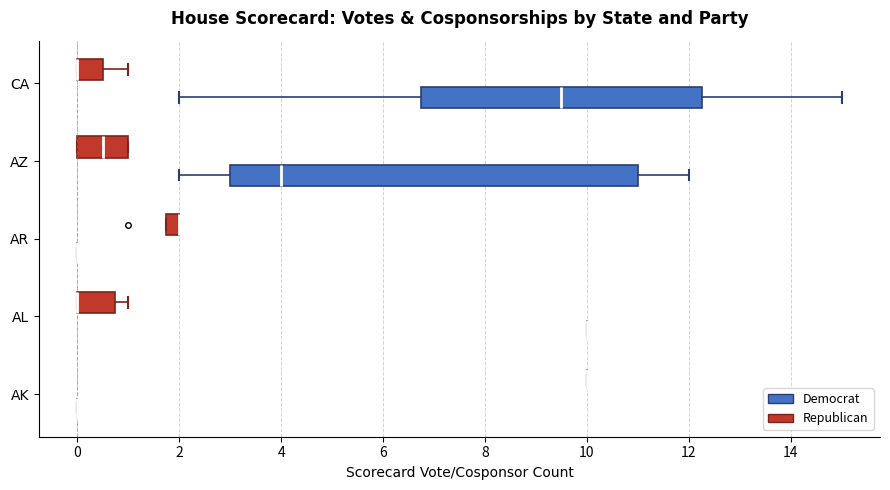

Which box is the widest, from its left edge to its right edge?

AZ (Democrat)